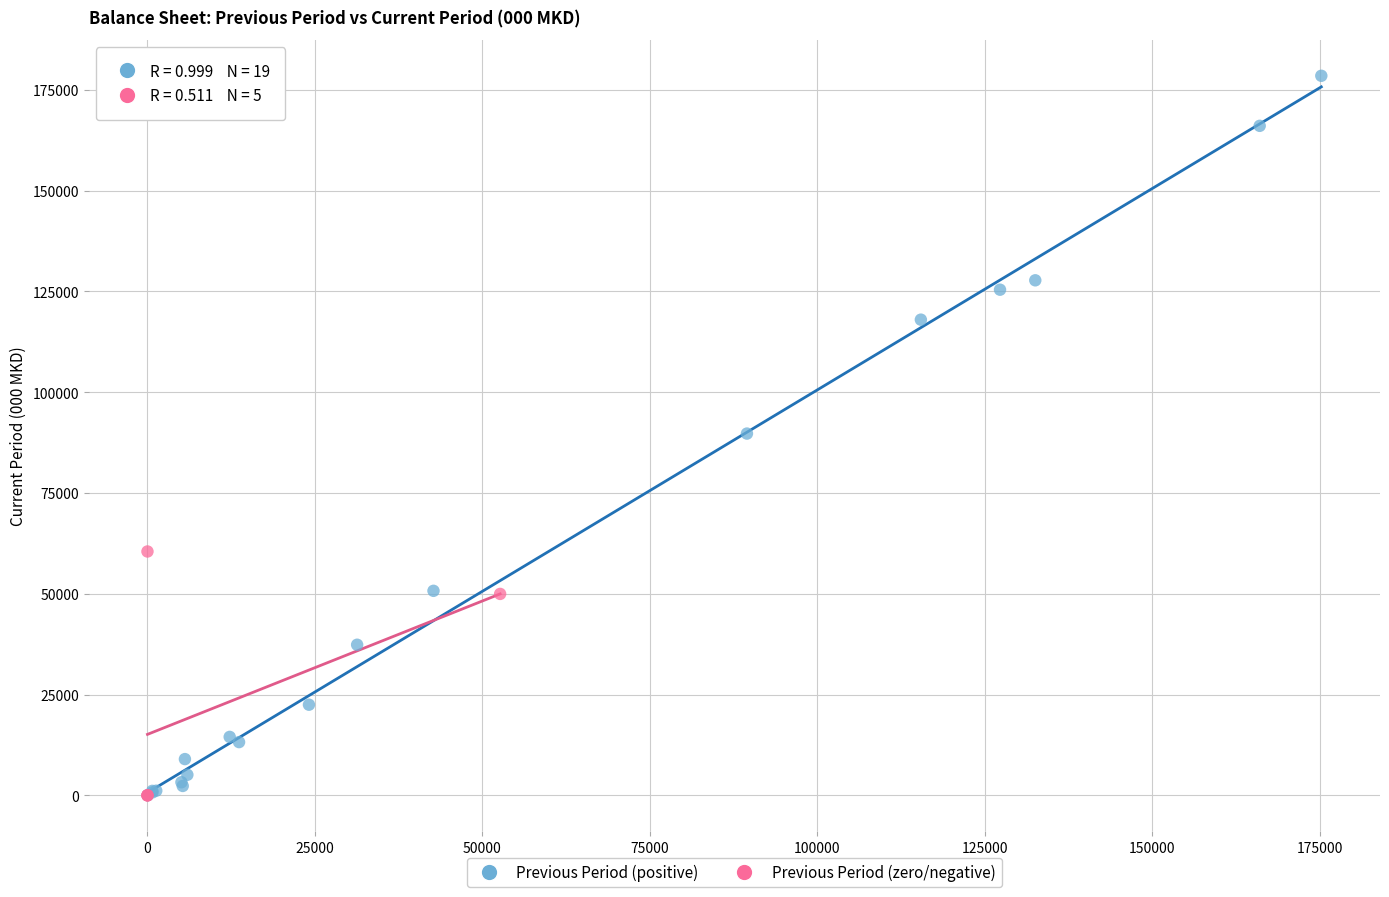

Which series has the largest Y range (max minus min)?

Previous Period (positive)